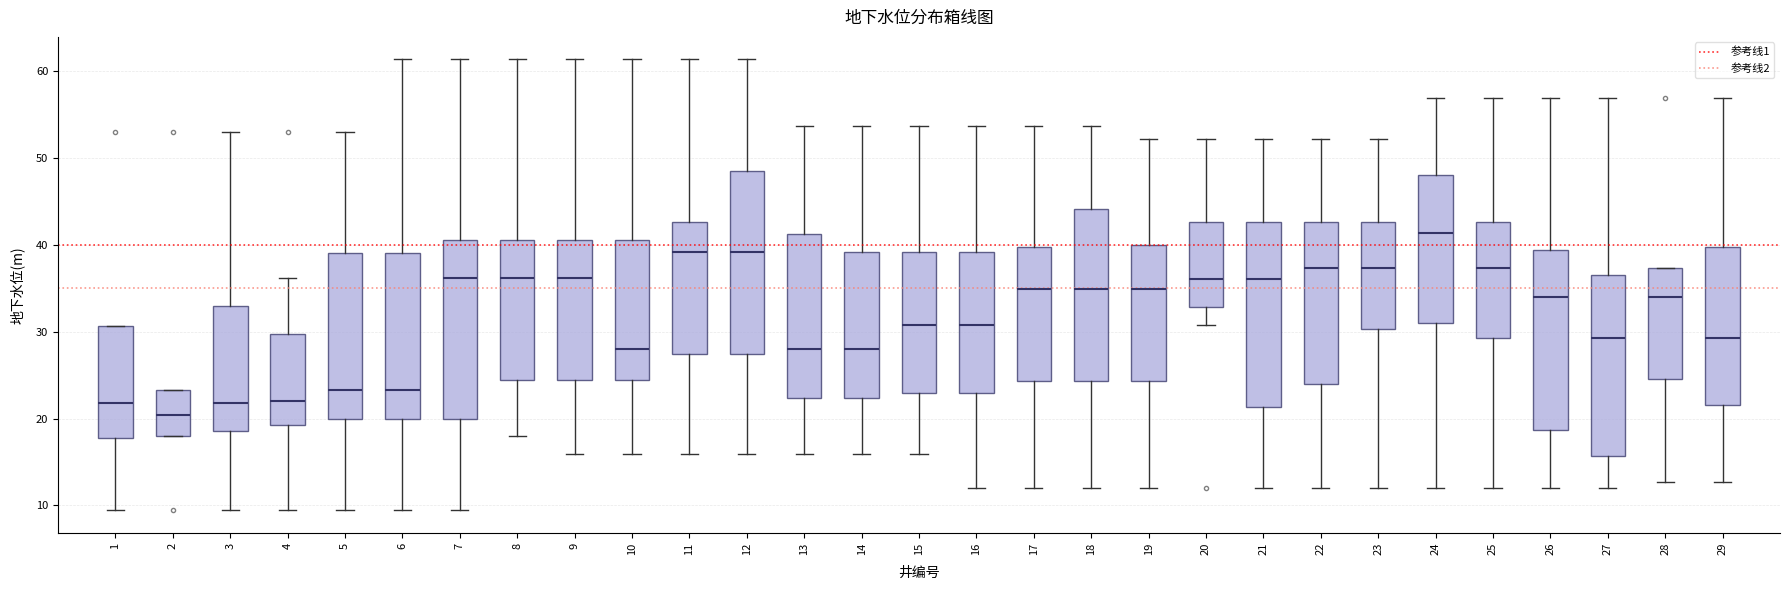

Reading left to right, read every box against the y-axis: the position of its median line, the range the box covers, and the ends of its whiskers. The values are not printed on the chart, so give them approximately, as read against the axis.

1: median 22, box 18 to 31, whiskers 9 to 31
2: median 20, box 18 to 23, whiskers 18 to 23
3: median 22, box 19 to 33, whiskers 9 to 53
4: median 22, box 19 to 30, whiskers 9 to 36
5: median 23, box 20 to 39, whiskers 9 to 53
6: median 23, box 20 to 39, whiskers 9 to 61
7: median 36, box 20 to 41, whiskers 9 to 61
8: median 36, box 24 to 41, whiskers 18 to 61
9: median 36, box 24 to 41, whiskers 16 to 61
10: median 28, box 24 to 41, whiskers 16 to 61
11: median 39, box 27 to 43, whiskers 16 to 61
12: median 39, box 27 to 49, whiskers 16 to 61
13: median 28, box 22 to 41, whiskers 16 to 54
14: median 28, box 22 to 39, whiskers 16 to 54
15: median 31, box 23 to 39, whiskers 16 to 54
16: median 31, box 23 to 39, whiskers 12 to 54
17: median 35, box 24 to 40, whiskers 12 to 54
18: median 35, box 24 to 44, whiskers 12 to 54
19: median 35, box 24 to 40, whiskers 12 to 52
20: median 36, box 33 to 43, whiskers 31 to 52
21: median 36, box 21 to 43, whiskers 12 to 52
22: median 37, box 24 to 43, whiskers 12 to 52
23: median 37, box 30 to 43, whiskers 12 to 52
24: median 41, box 31 to 48, whiskers 12 to 57
25: median 37, box 29 to 43, whiskers 12 to 57
26: median 34, box 19 to 39, whiskers 12 to 57
27: median 29, box 16 to 37, whiskers 12 to 57
28: median 34, box 25 to 37, whiskers 13 to 37
29: median 29, box 22 to 40, whiskers 13 to 57